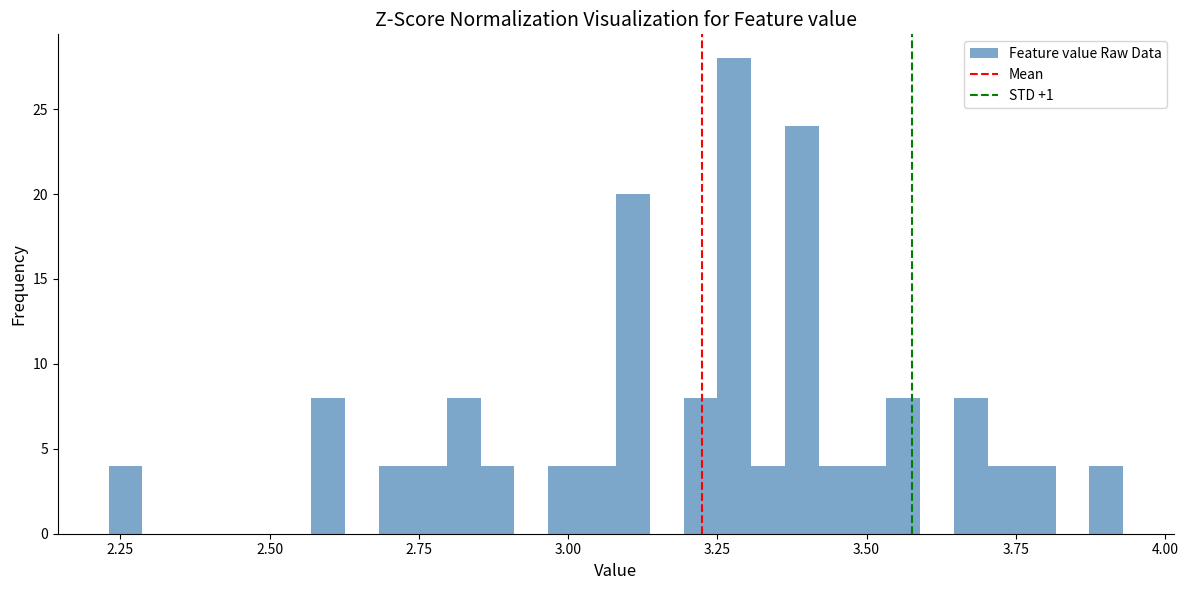

Around what value on the x-axis is the tallest bar? Give the approximate position of its centre, as read against the axis.

3.30